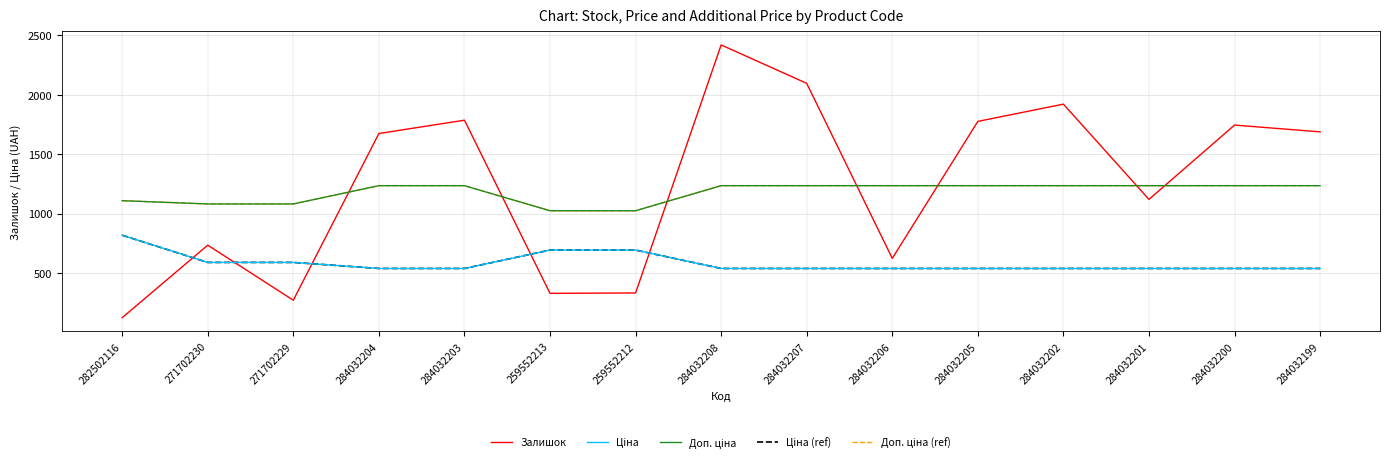

Is this an area chart (filled region under the line)?

No